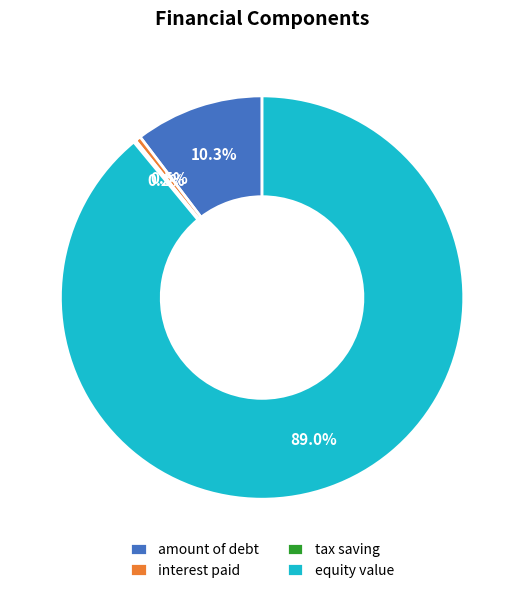

Which category has the biggest portion of the pie?

equity value